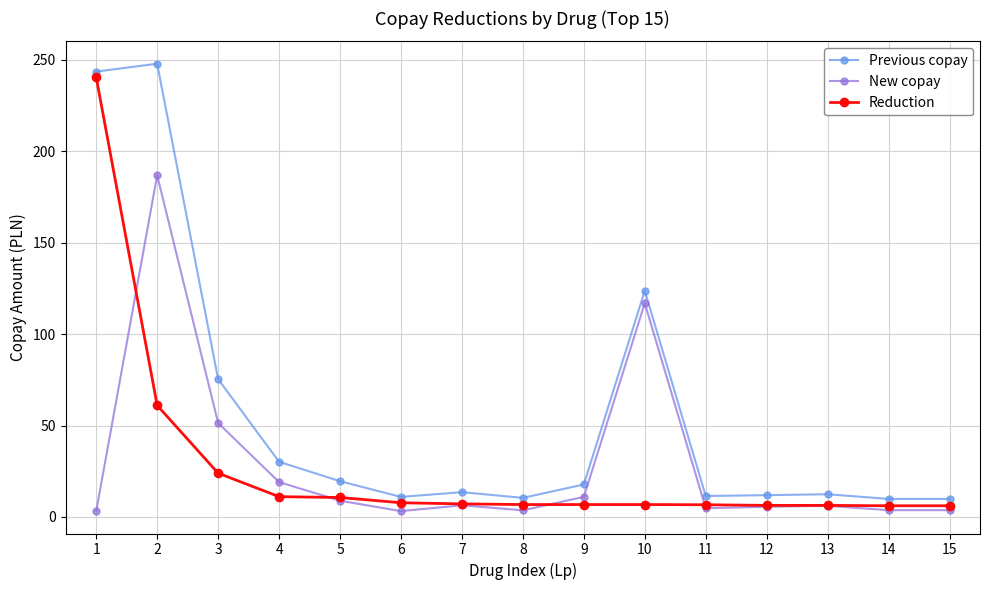

Which series changed the most between 3 and 5?

Previous copay